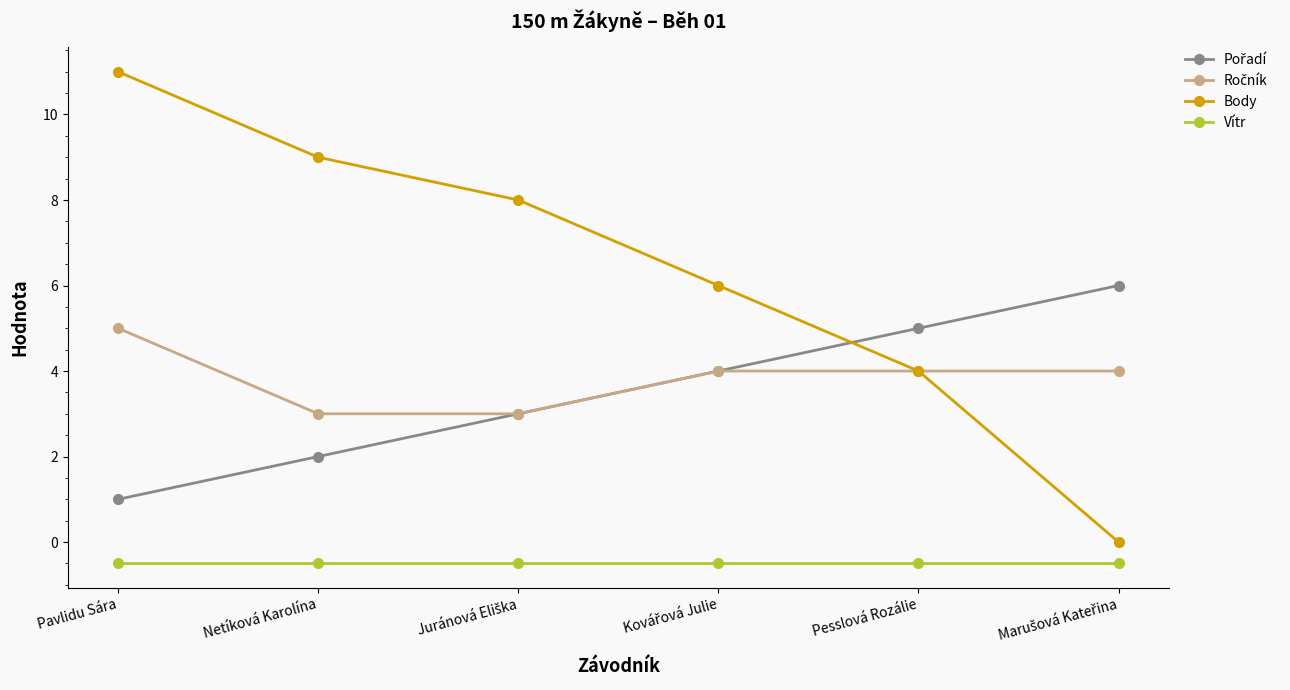

What is the total value across all series at Netíková Karolína?

13.5